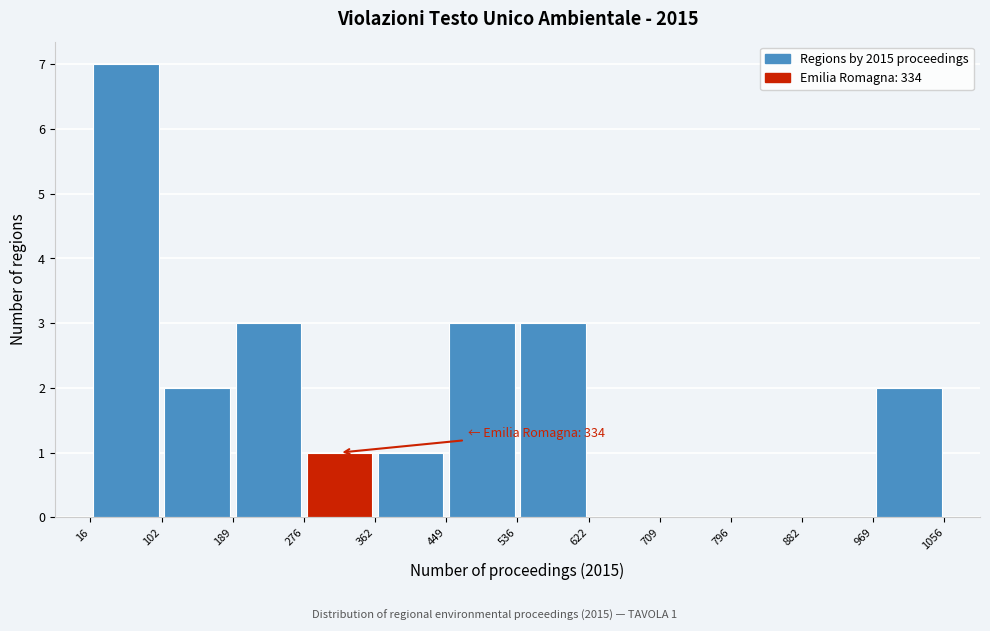

Over which range of the x-axis is the bar tallest?

16 to 102